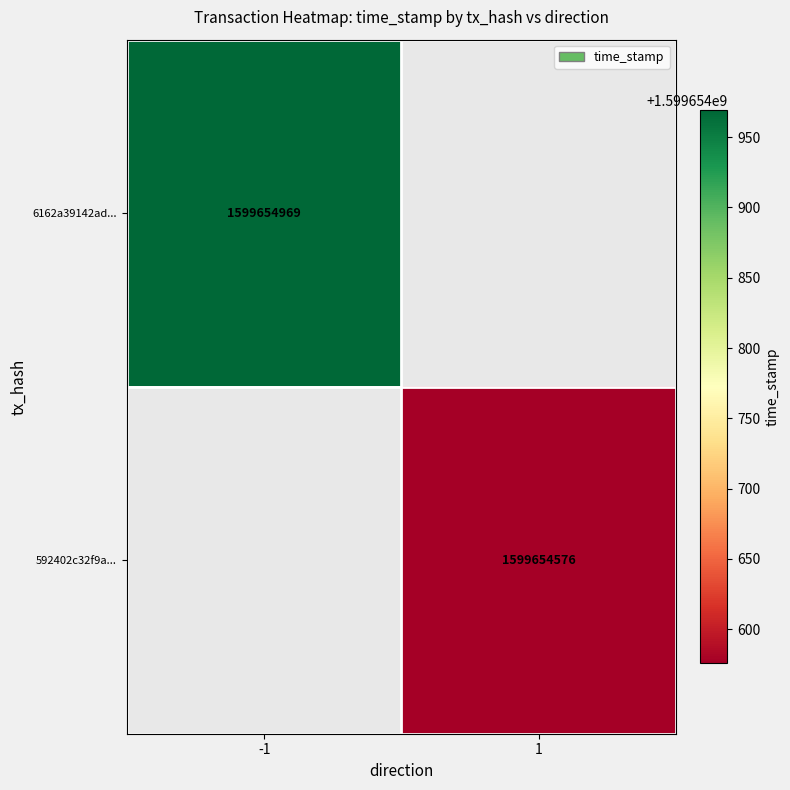

Is it true that 6162a39142adcdd0d19c00d37f3046b333916bf equals -1 at direction?

True